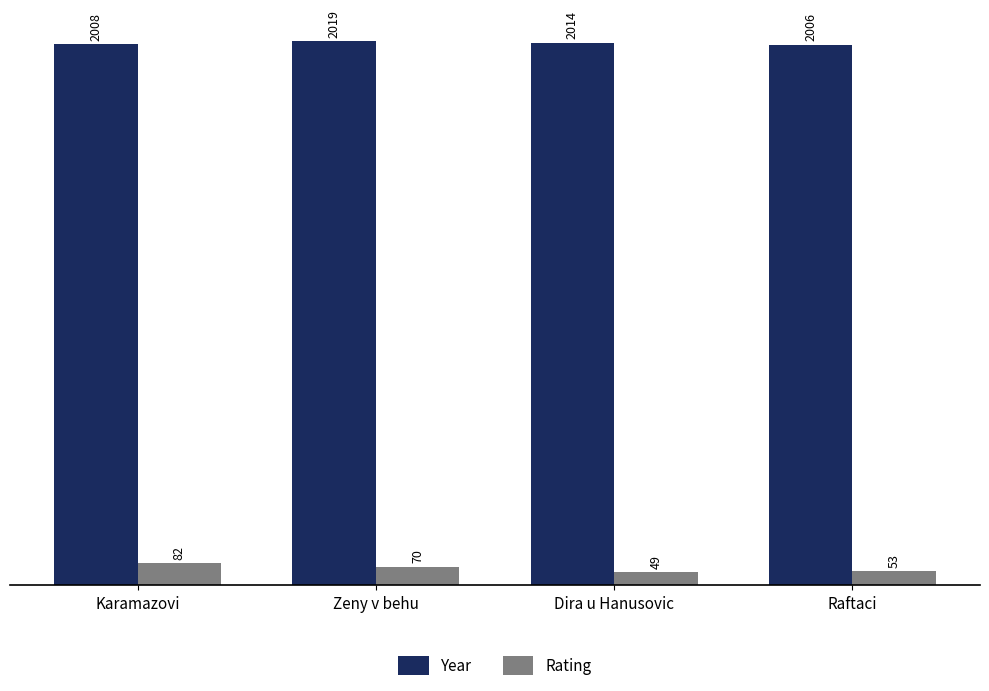

Reading left to right, what are all the values shown in this chart?

Year: Karamazovi=2008	Zeny v behu=2019	Dira u Hanusovic=2014	Raftaci=2006
Rating: Karamazovi=82	Zeny v behu=70	Dira u Hanusovic=49	Raftaci=53